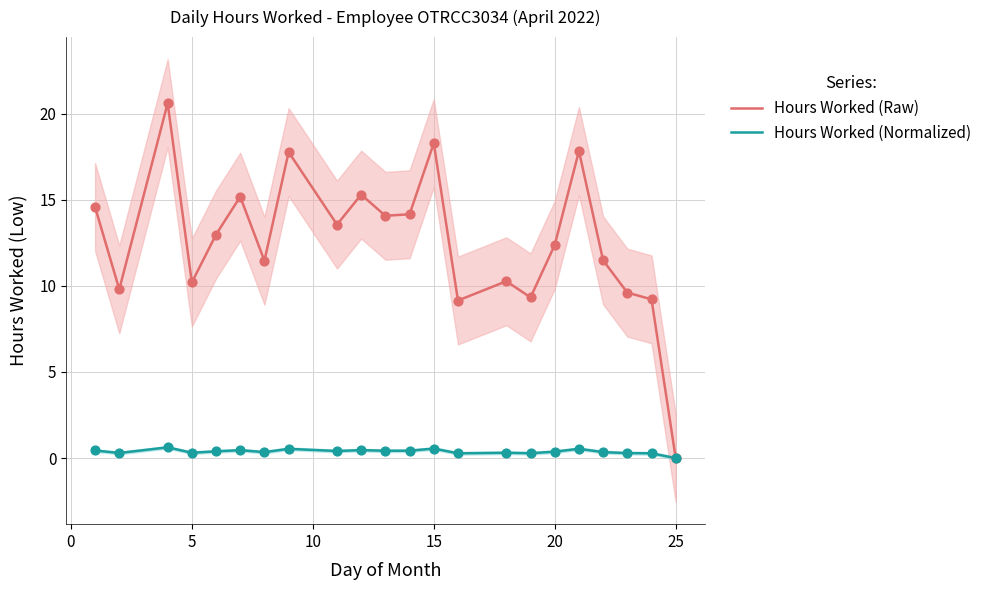

Which series contains the highest Y value?

Hours Worked (Raw)